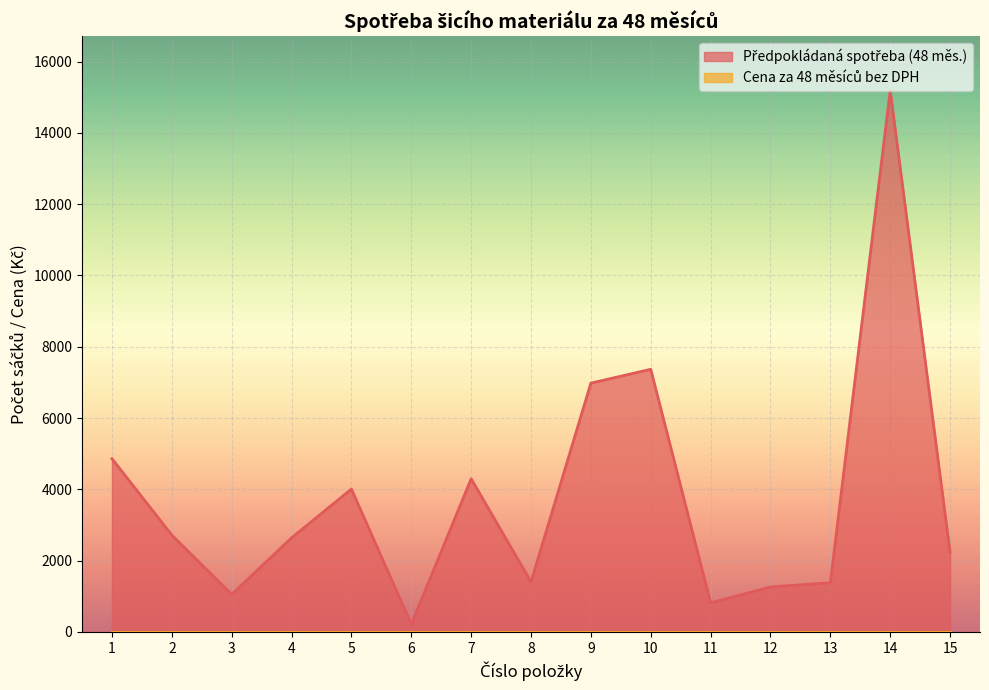

How many values exceed 2640?

7